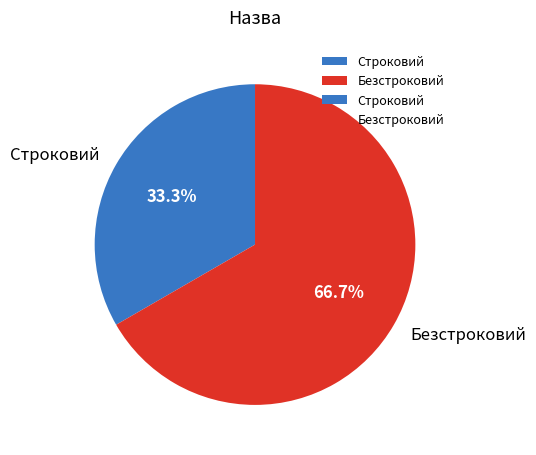

What is the ratio of the value at Строковий to the value at Безстроковий?

0.5